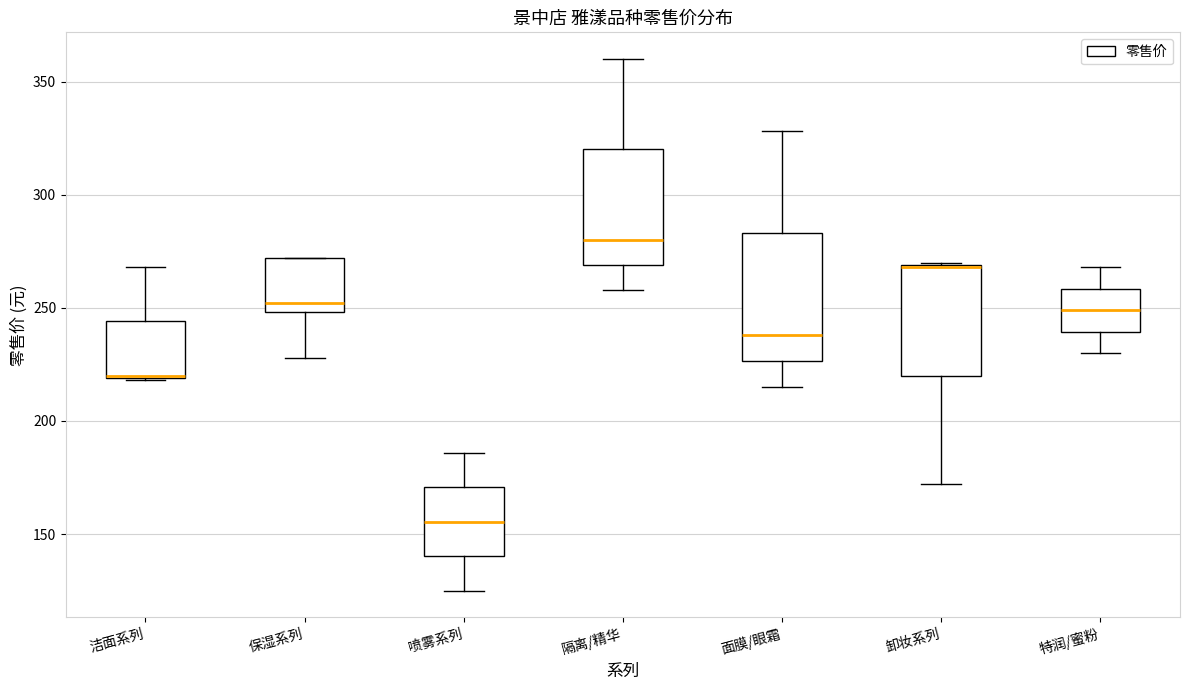

Which box is the tallest, from its lower edge to its upper edge?

面膜/眼霜